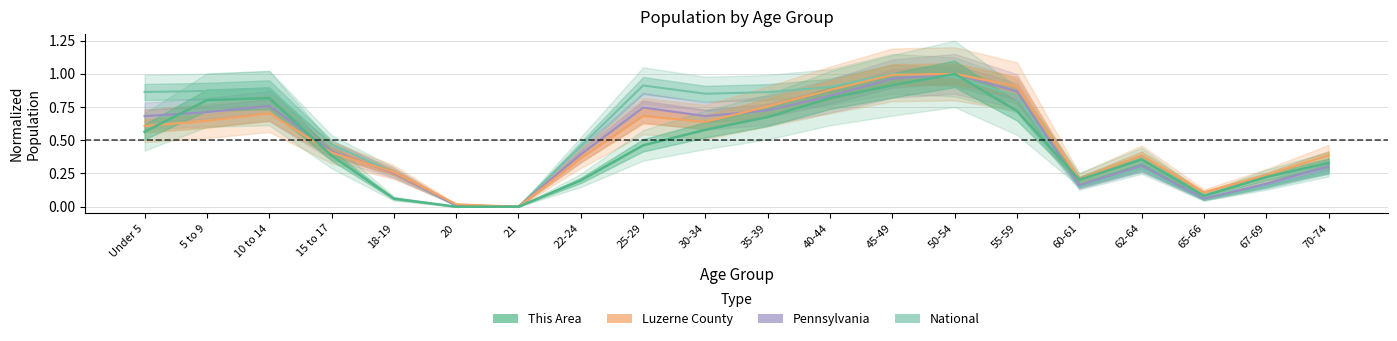

What are all the series names shown in the legend?

This Area, Luzerne County, Pennsylvania, National